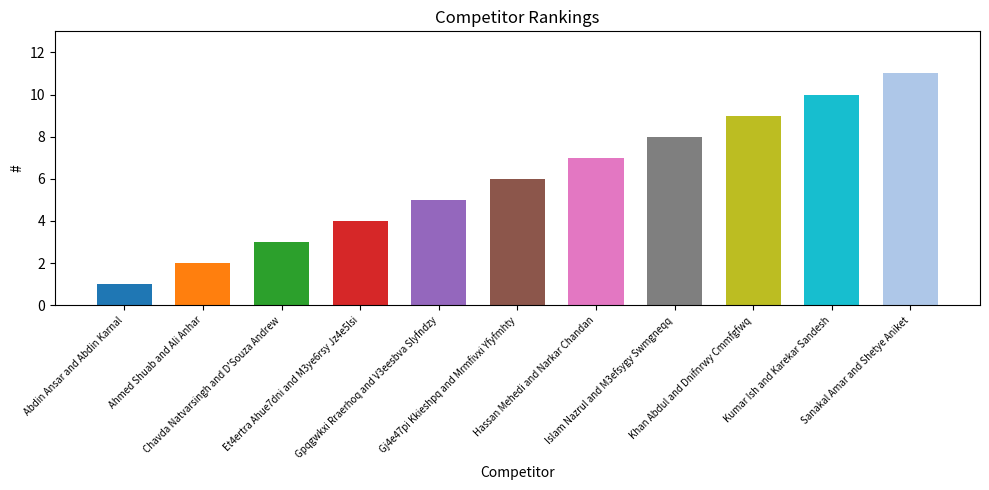

Count the values in the range 3 to 9.

7